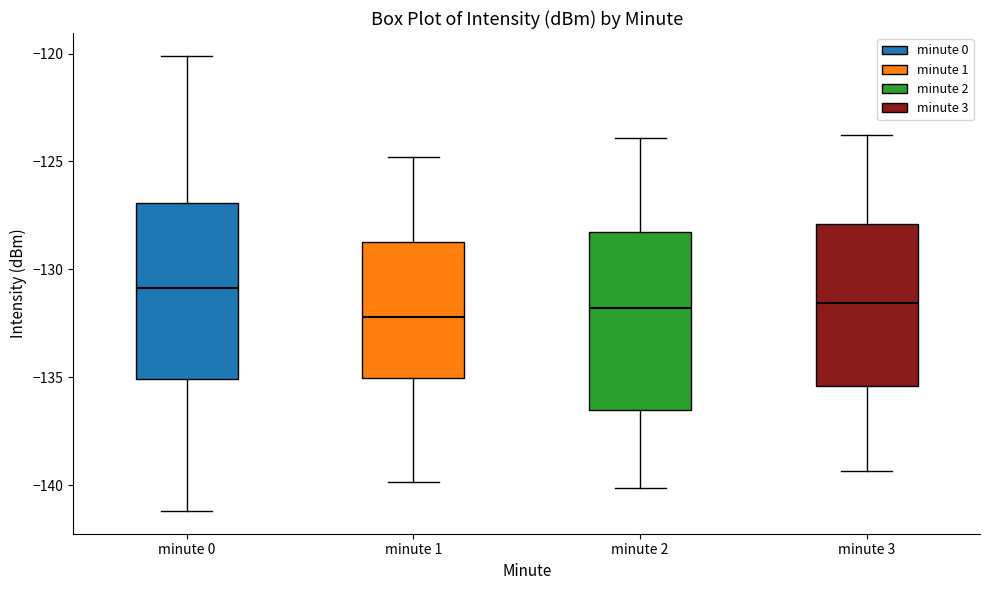

Reading left to right, read every box against the y-axis: the position of its median line, the range the box covers, and the ends of its whiskers. The values are not printed on the chart, so give them approximately, as read against the axis.

minute 0: median -131.0, box -135.0 to -127.0, whiskers -141.0 to -120.0
minute 1: median -132.0, box -135.0 to -128.5, whiskers -140.0 to -125.0
minute 2: median -132.0, box -136.5 to -128.5, whiskers -140.0 to -124.0
minute 3: median -131.5, box -135.5 to -128.0, whiskers -139.5 to -124.0